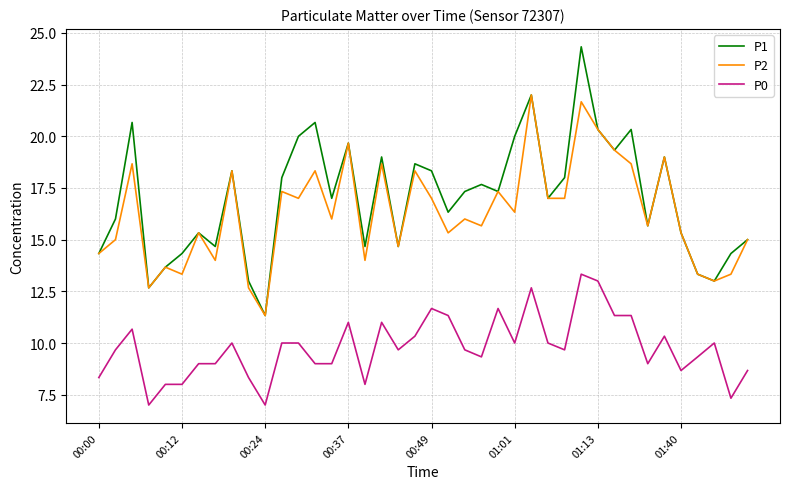

List the series in order of their peak value, highest first.

P1, P2, P0